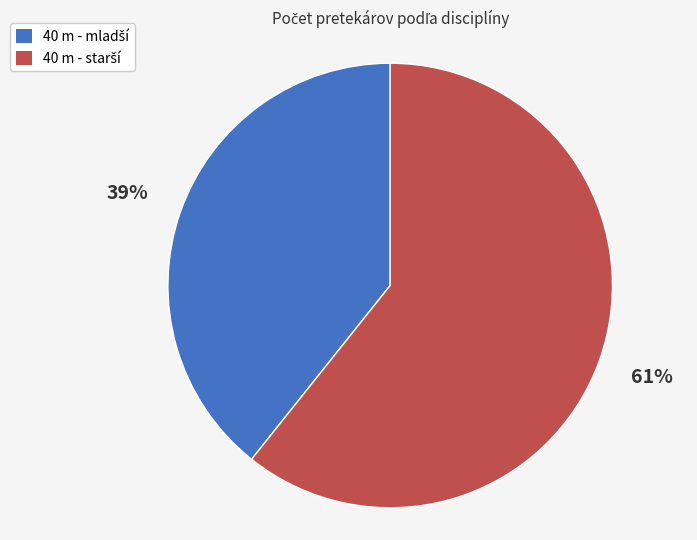

To the nearest percent, what is the average slice percentage?

50%